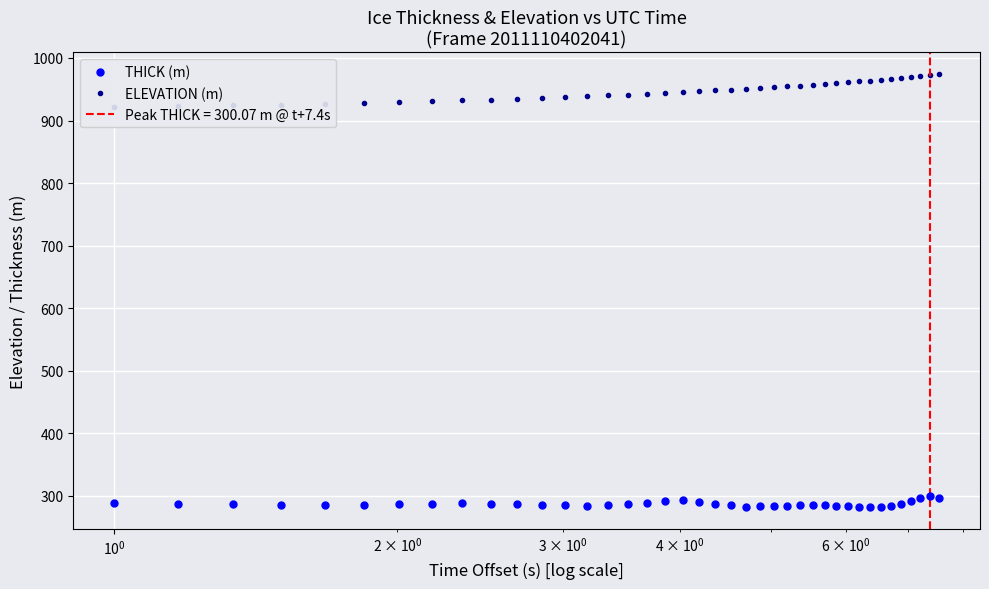

True or false: ELEVATION (m) has more than 1 interior local peaks.

False